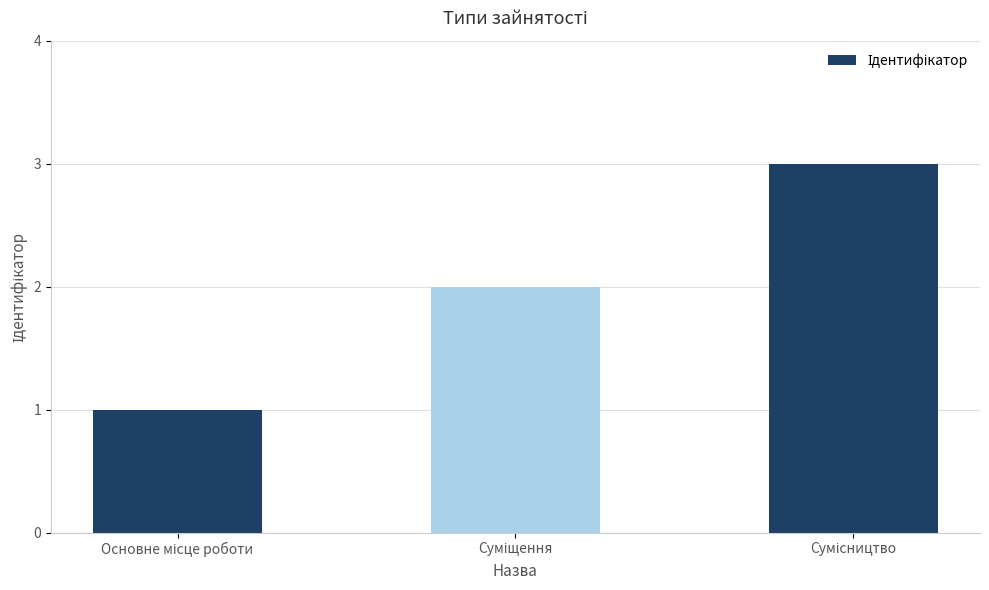

What is the maximum value shown in the chart?

3